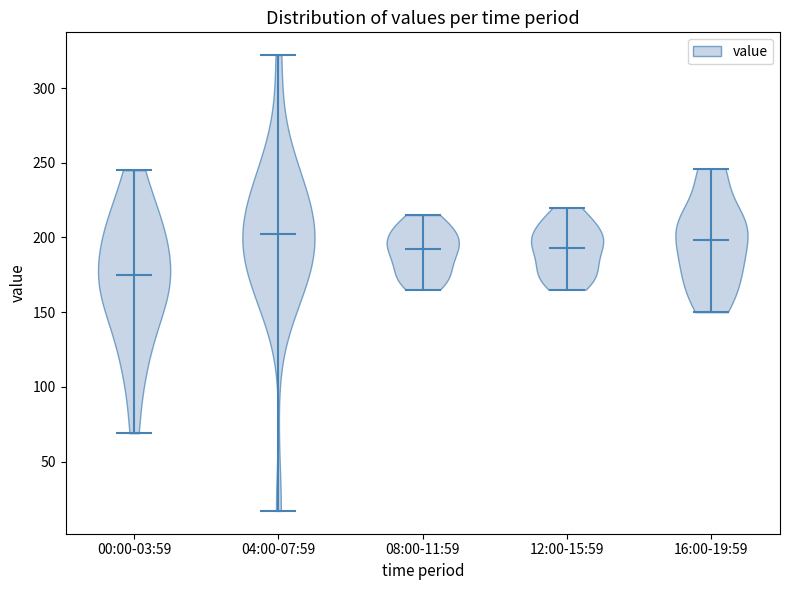

What is the lowest point the violin for 00:00-03:59 reaches on the y-axis? The values are not printed on the chart, so give them approximately, as read against the axis.

70